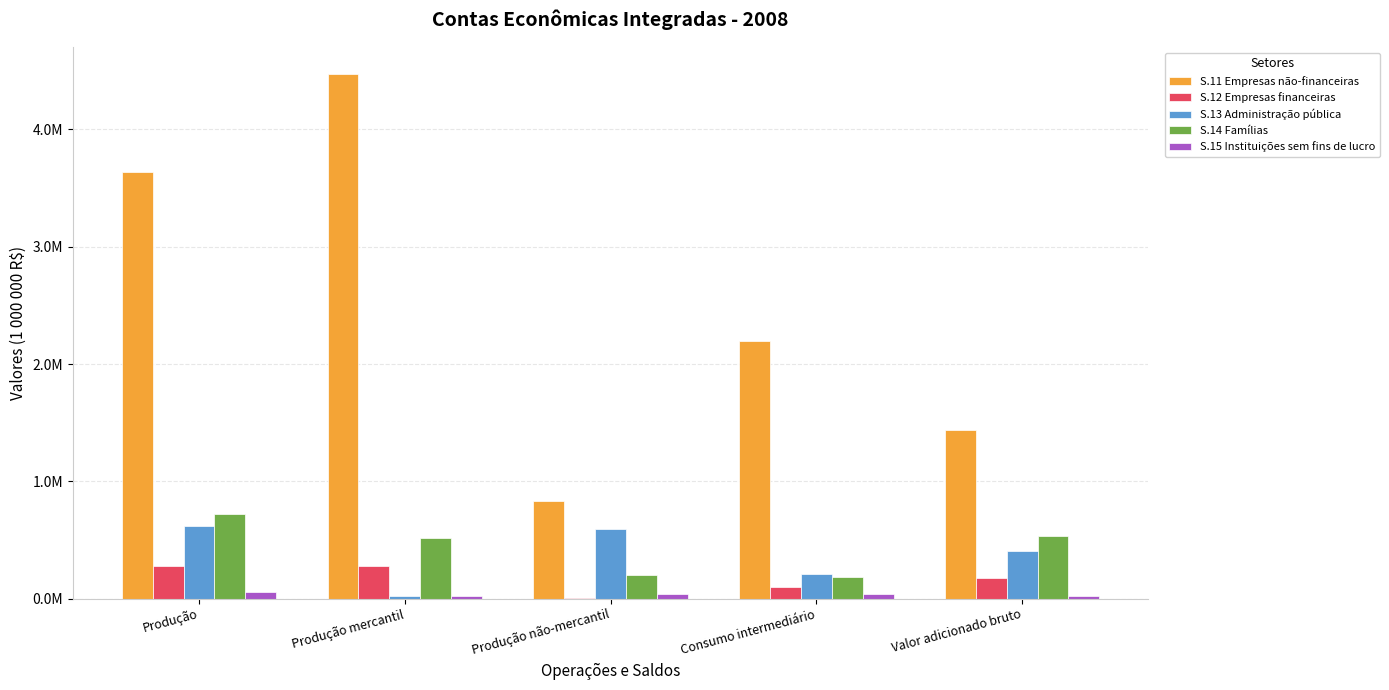

What are all the series names shown in the legend?

S.11 Empresas não-financeiras, S.12 Empresas financeiras, S.13 Administração pública, S.14 Famílias, S.15 Instituições sem fins de lucro